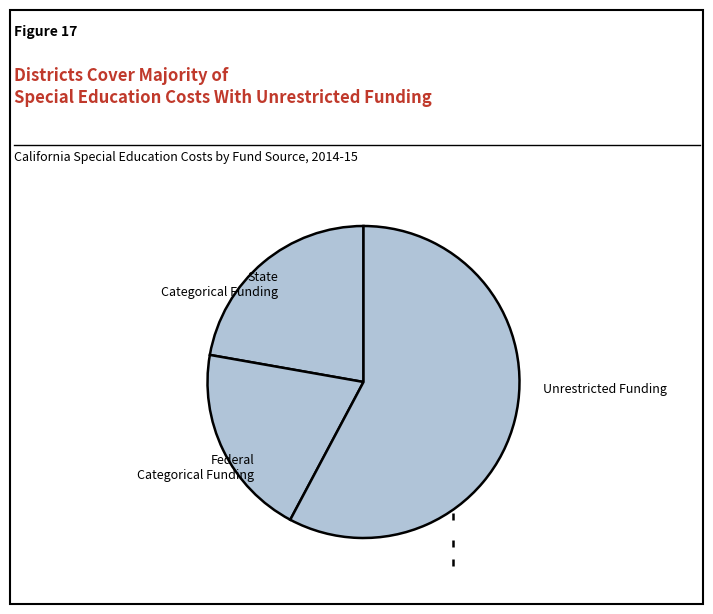

True or false: Unrestricted Funding accounts for 45% of the total.

False